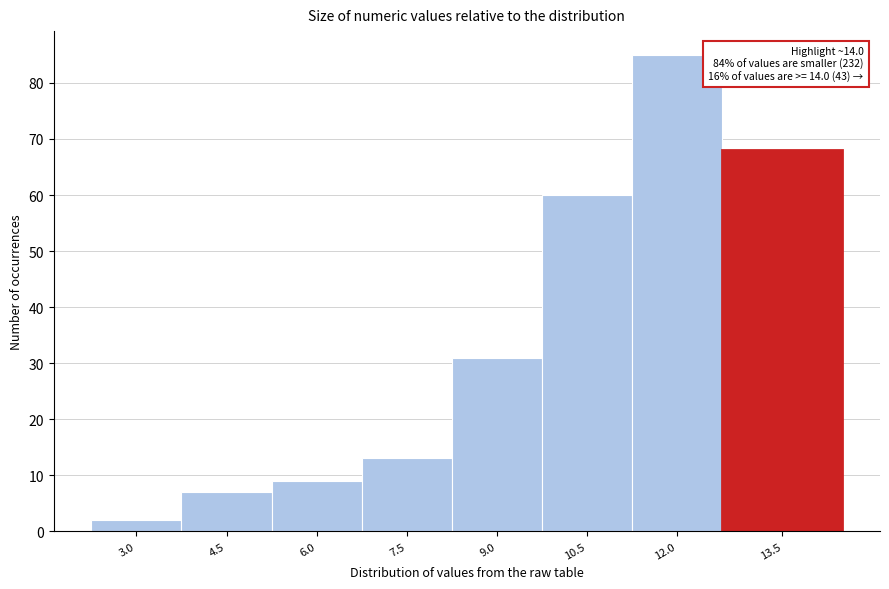

Reading right to left, transcribe all the data shown in this chart.

13.5=68	12.0=85	10.5=60	9.0=31	7.5=13	6.0=9	4.5=7	3.0=2